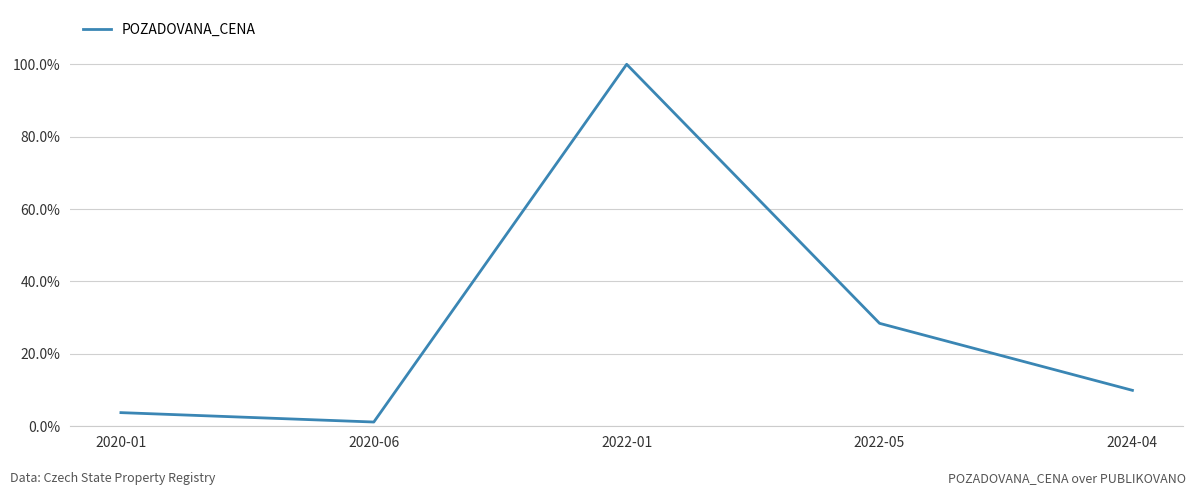

At which category does the chart reach its peak across all series?

2022-01